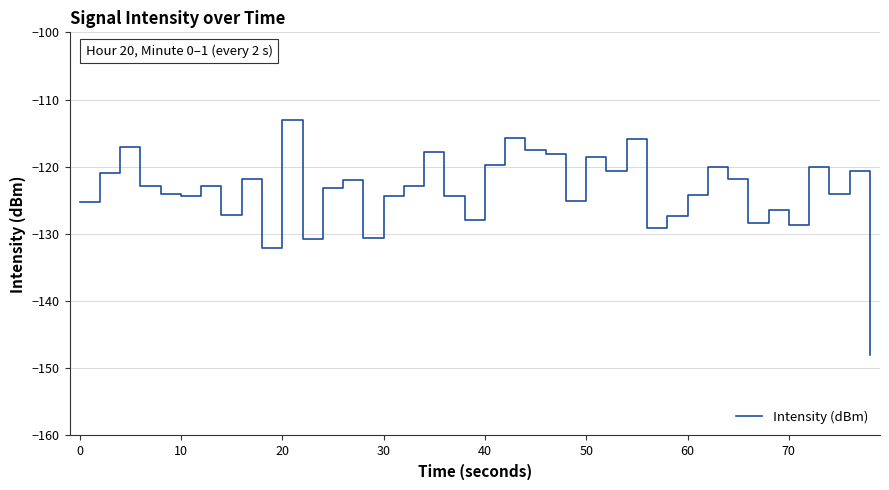

What is the maximum value shown in the chart?

-113.0